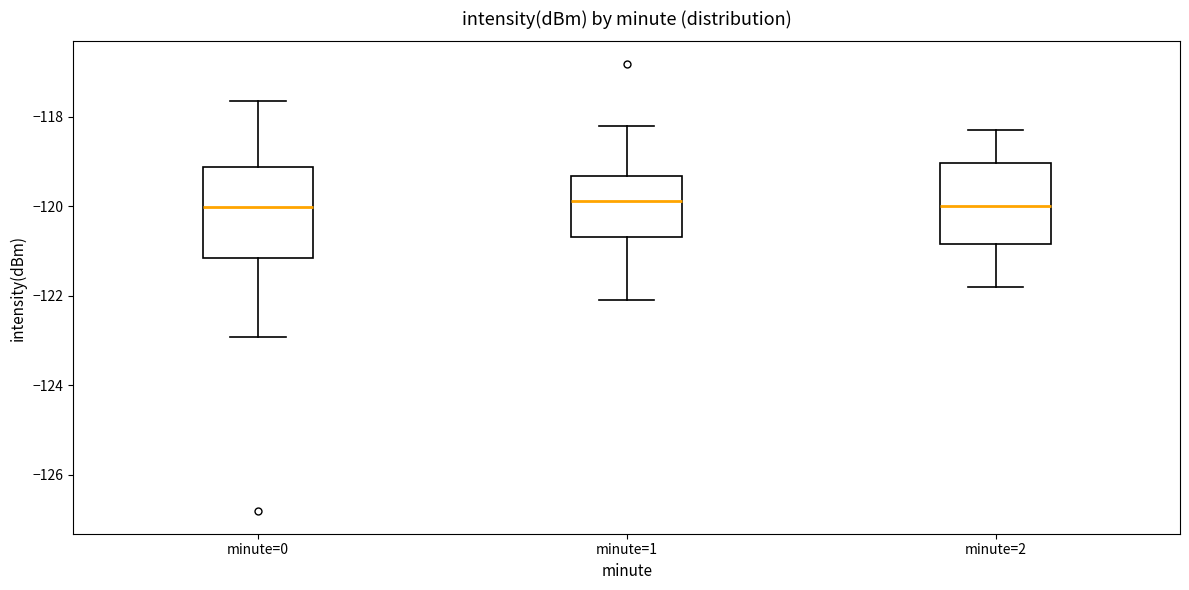

Comparing the boxes themselves (not the whiskers), which one is the tallest?

minute=0